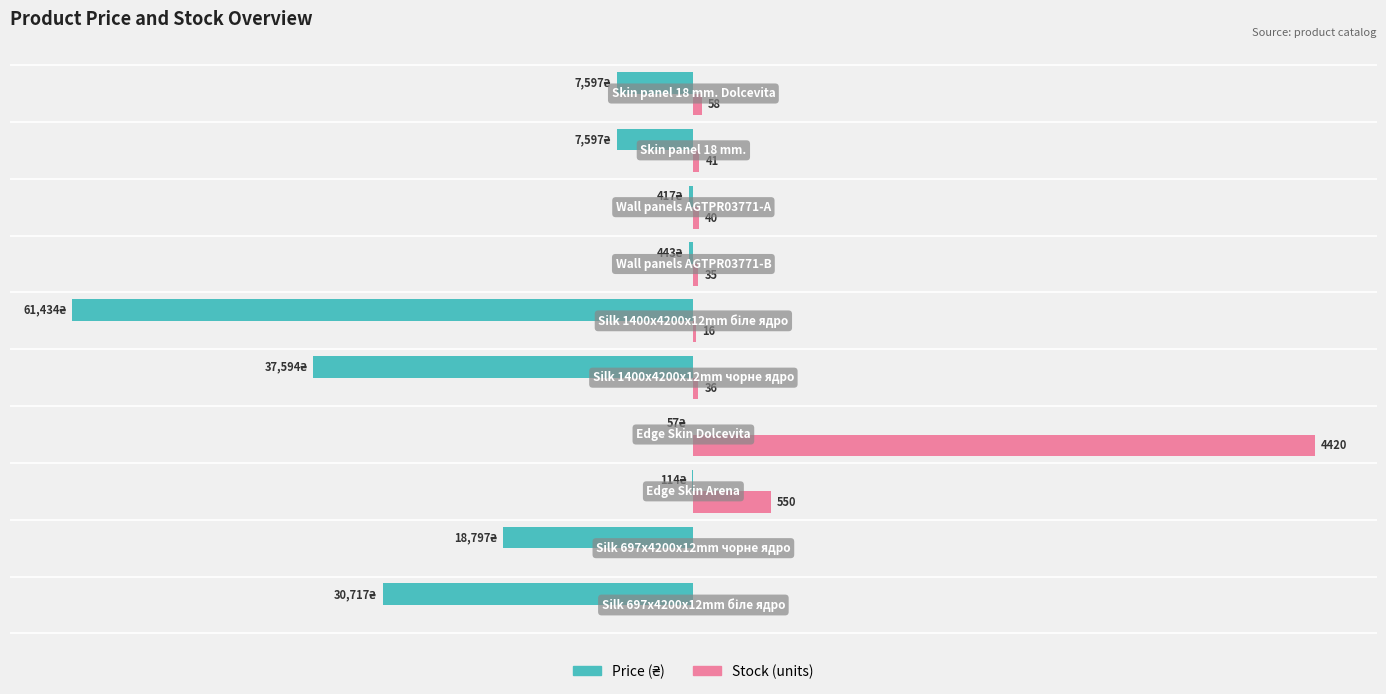

How many bars are there in total?

20